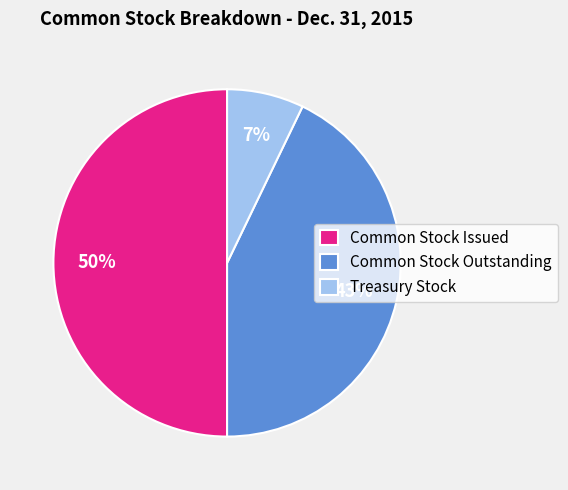

Rank the categories by value from lowest to highest.

Treasury Stock, Common Stock Outstanding, Common Stock Issued